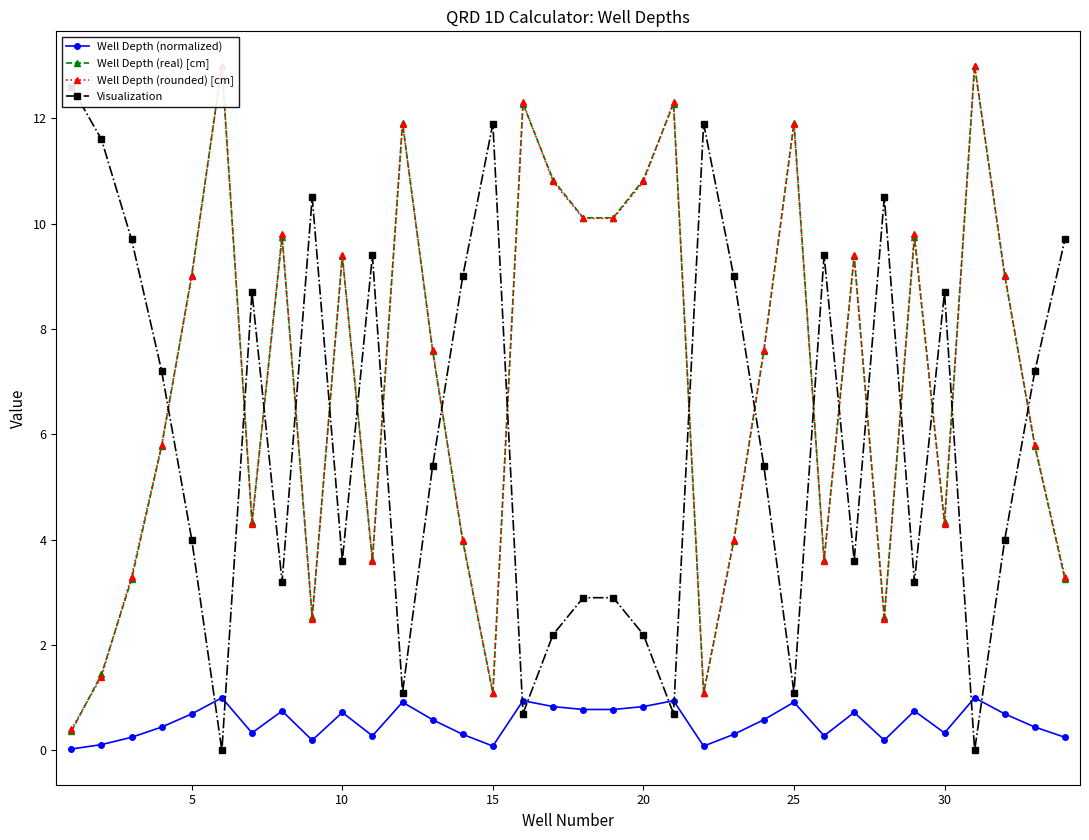

In Well Depth (normalized), how many points are lower than both neighbors (excluding endpoints)?

8